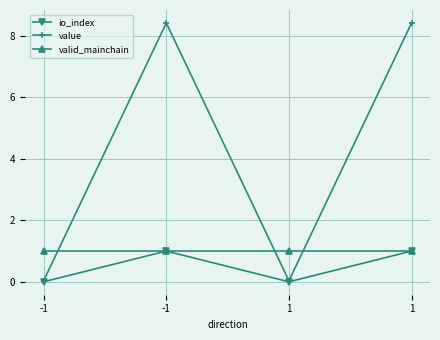

What are all the series names shown in the legend?

io_index, value, valid_mainchain